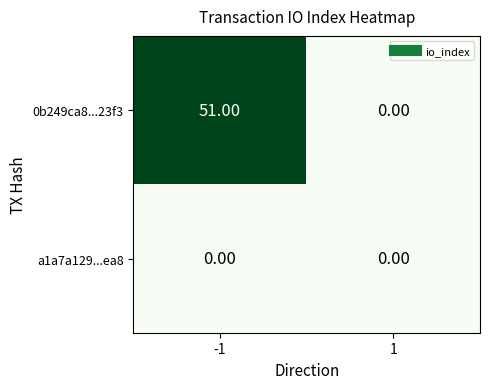

Rank the series by their average value, from lowest to highest.

a1a7a129...ea8, 0b249ca8...23f3